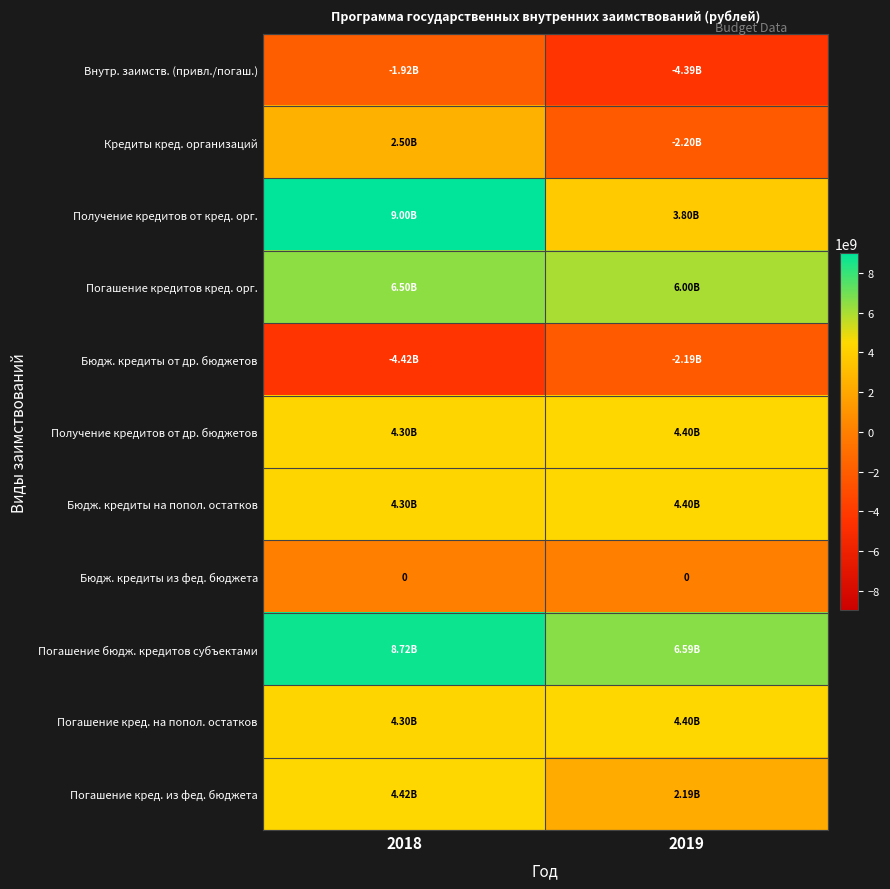

At which label is Погашение кредитов кред. орг. closest to 6250000000?

2018